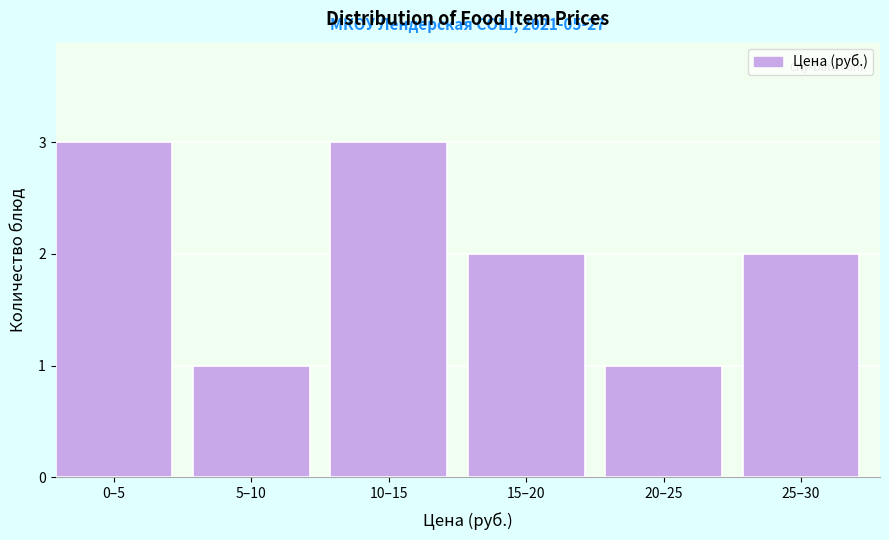

Reading right to left, extract all data points from this chart.

2	1	2	3	1	3